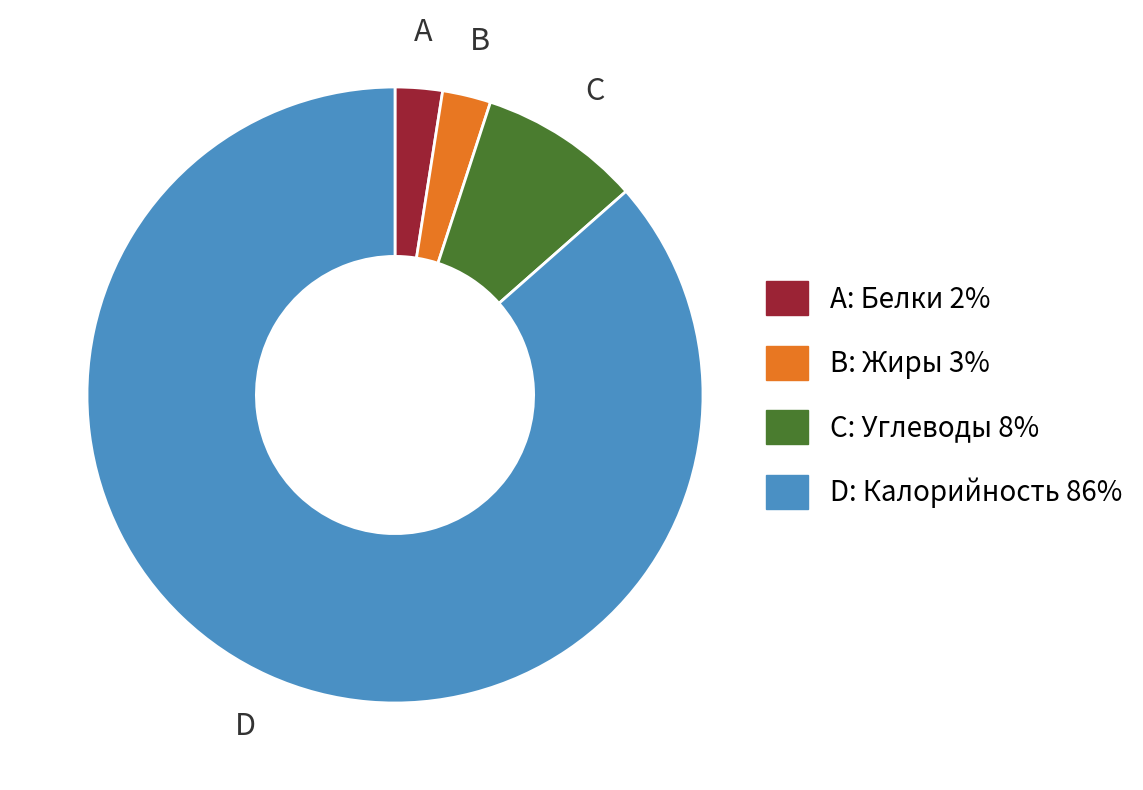

Is there any slice that represents more than half of the pie?

Yes